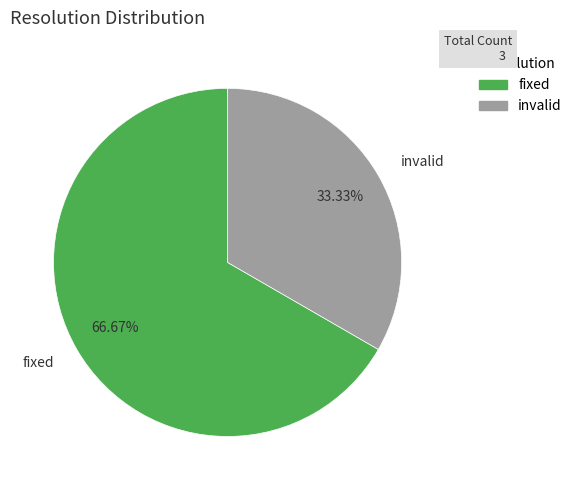

Which category has the smallest portion of the pie?

invalid